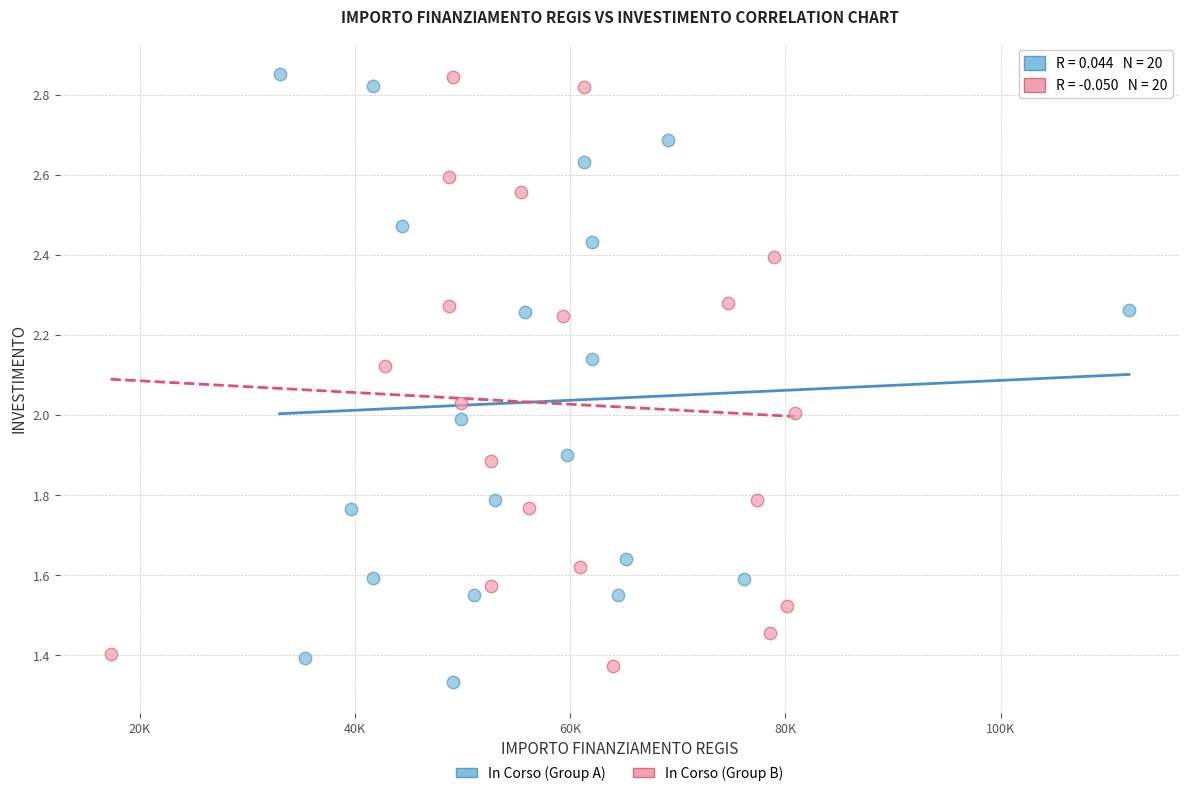

What are all the series names shown in the legend?

In Corso (Group A), In Corso (Group B)